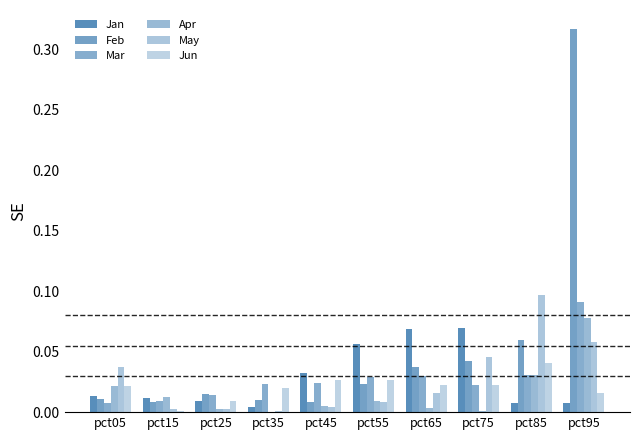

Reading right to left, transcribe all the data shown in this chart.

Jan: 0.0	0.0	0.1	0.1	0.1	0.0	0.0	0.0	0.0	0.0
Feb: 0.3	0.1	0.0	0.0	0.0	0.0	0.0	0.0	0.0	0.0
Mar: 0.1	0.0	0.0	0.0	0.0	0.0	0.0	0.0	0.0	0.0
Apr: 0.1	0.0	0.0	0.0	0.0	0.0	0.0	0.0	0.0	0.0
May: 0.1	0.1	0.0	0.0	0.0	0.0	0.0	0.0	0.0	0.0
Jun: 0.0	0.0	0.0	0.0	0.0	0.0	0.0	0.0	0.0	0.0